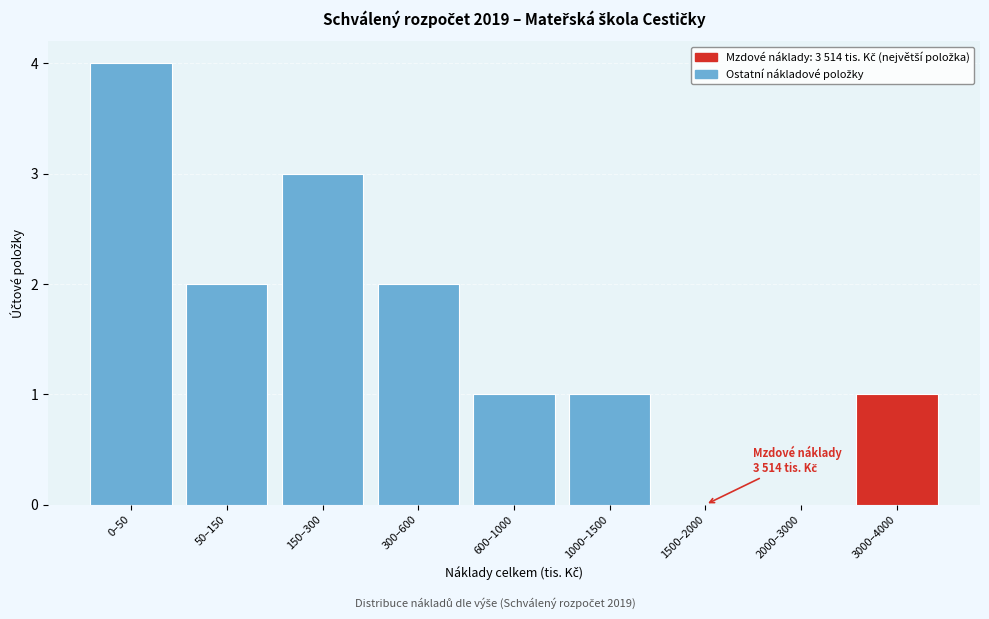

Reading left to right, transcribe all the data shown in this chart.

0–50=4	50–150=2	150–300=3	300–600=2	600–1000=1	1000–1500=1	1500–2000=0	2000–3000=0	3000–4000=1